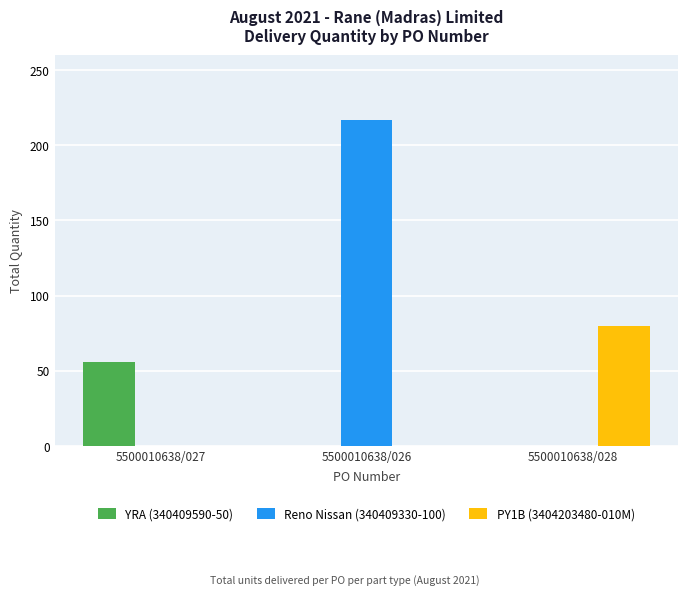

Is it true that PY1B (3404203480-010M) equals 0 at 5500010638/026?

True